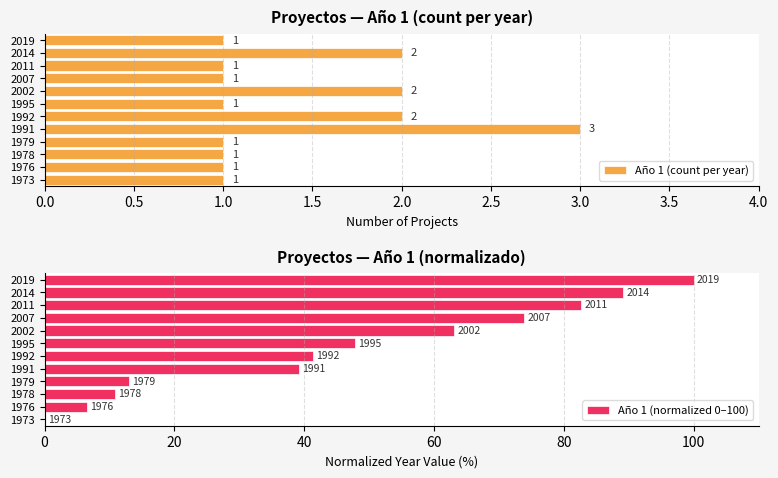

True or false: Año 1 (count per year) has a value of 0 at 1995.

False